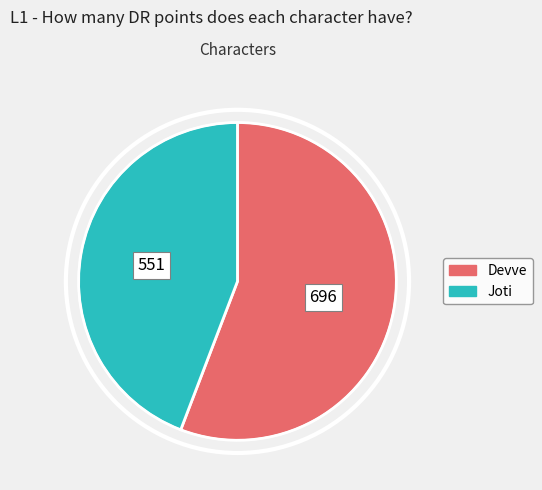

Do Joti and Devve together represent more than half of the pie?

Yes